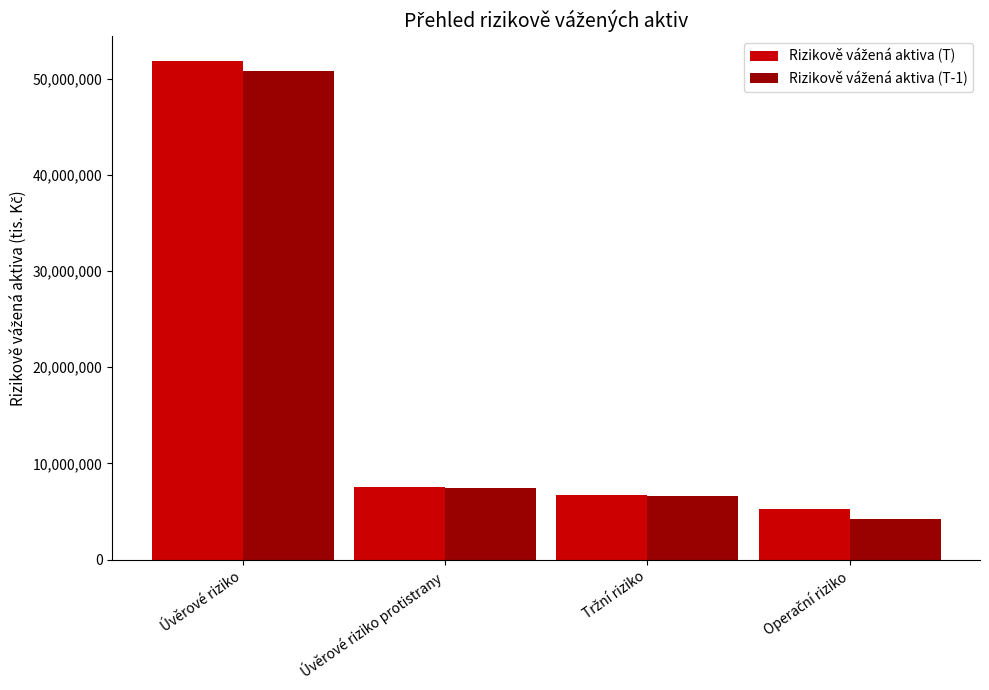

At which category is the sum across all series the highest?

Úvěrové riziko